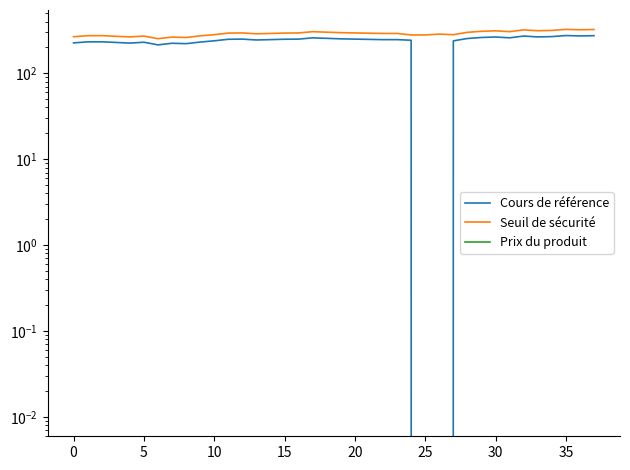

Rank the series at 15 from lowest to highest value.

Cours de référence, Seuil de sécurité, Prix du produit